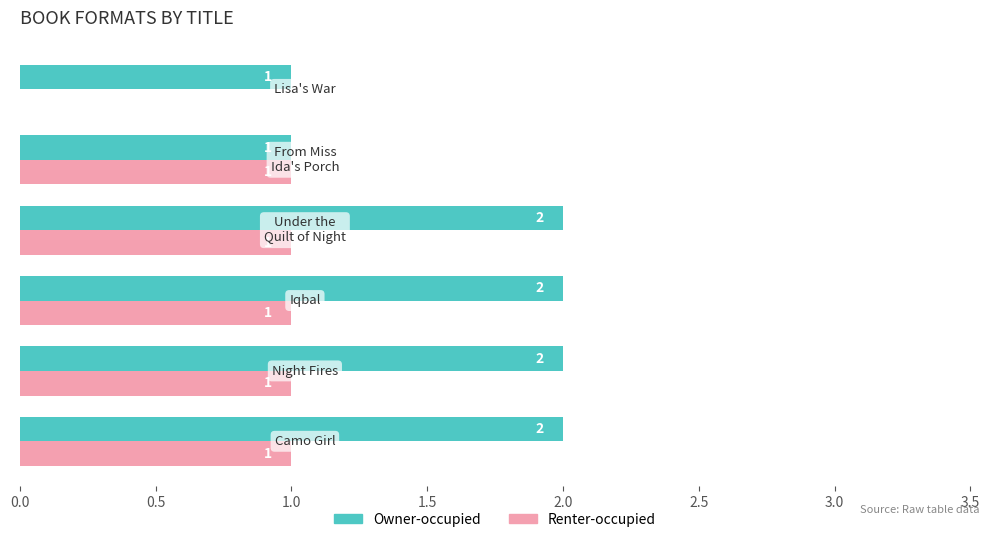

Which series has the largest total across all categories?

Owner-occupied